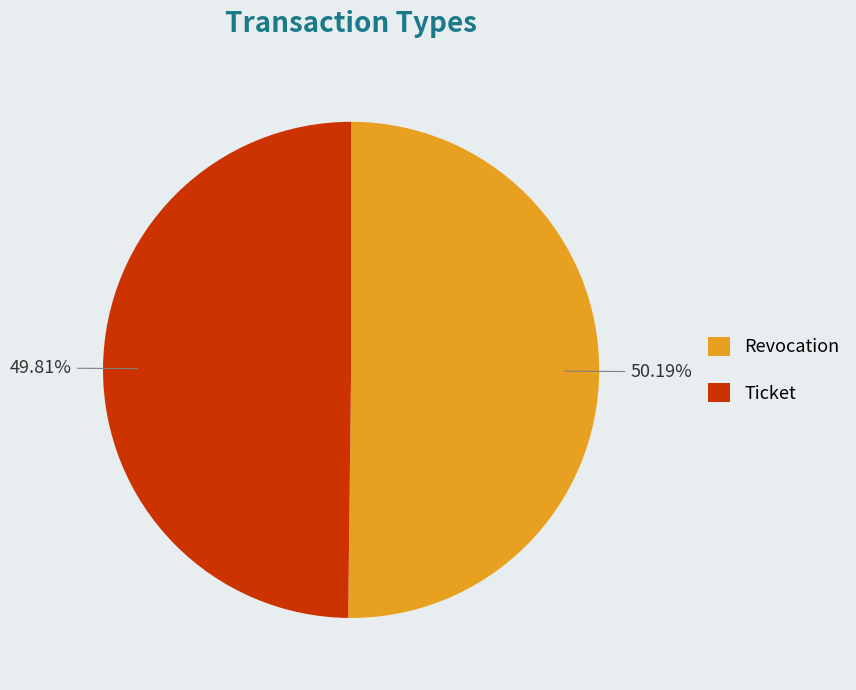

What is the ratio of the value at Ticket to the value at Revocation?

1.0